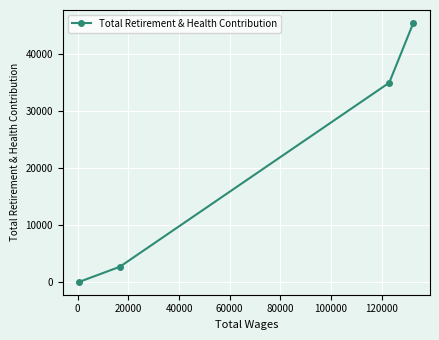

Reading right to left, transcribe all the data shown in this chart.

45391	34931	2739	111